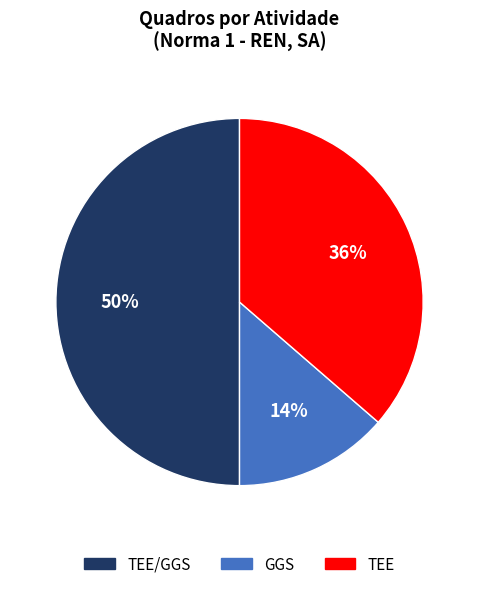

How many slices are in this pie chart?

3